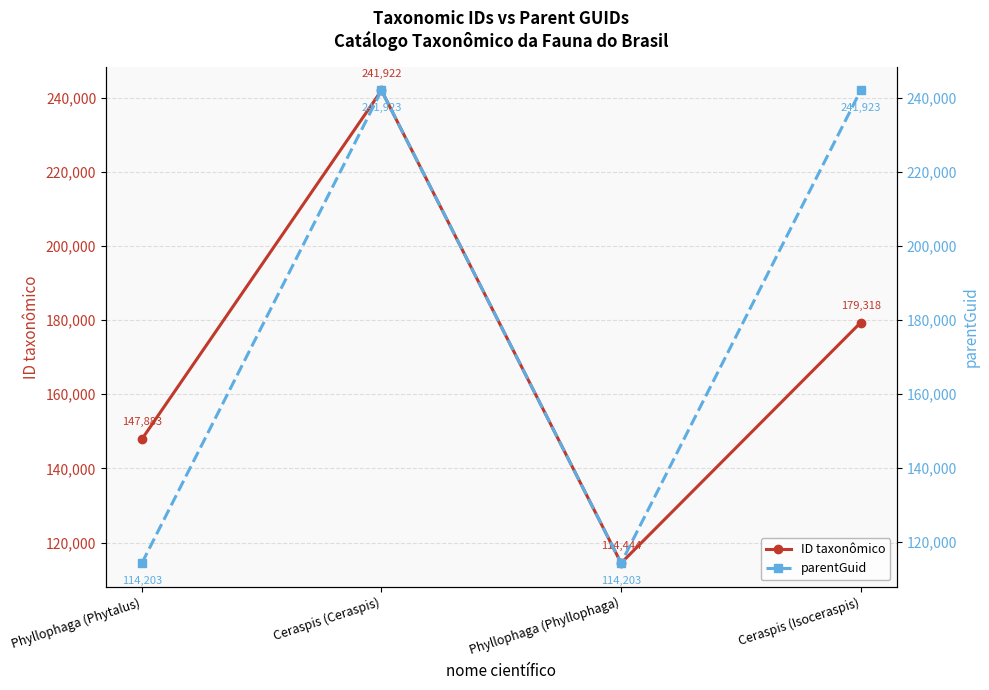

True or false: ID taxonômico has a value of 79397 at Phyllophaga (Phyllophaga).

False